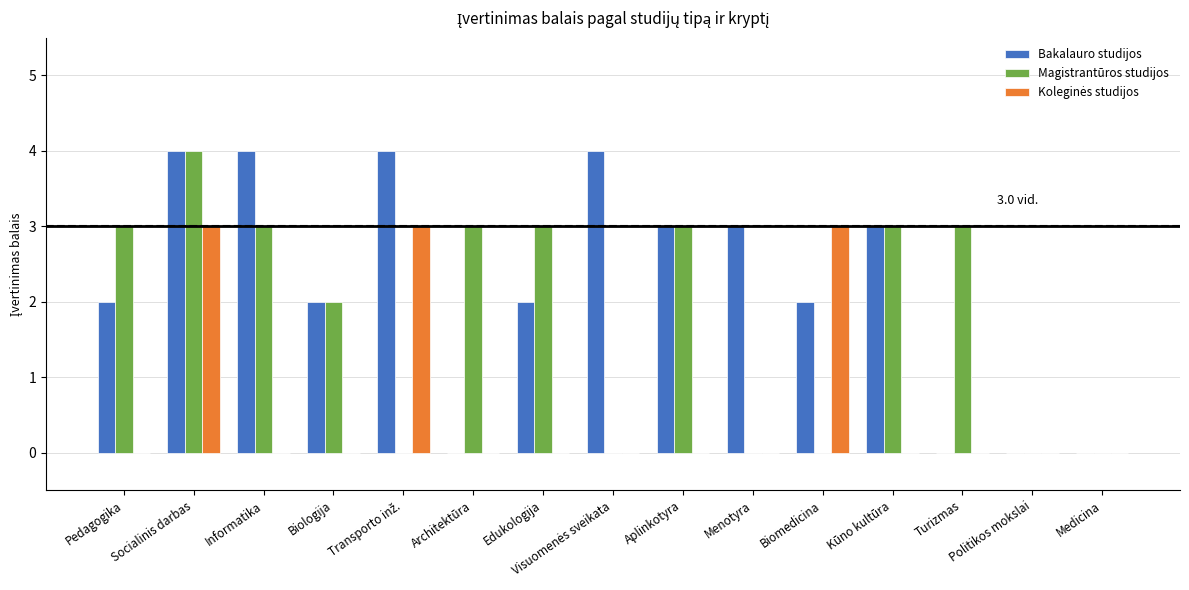

What is the total value across all series at Pedagogika?

5